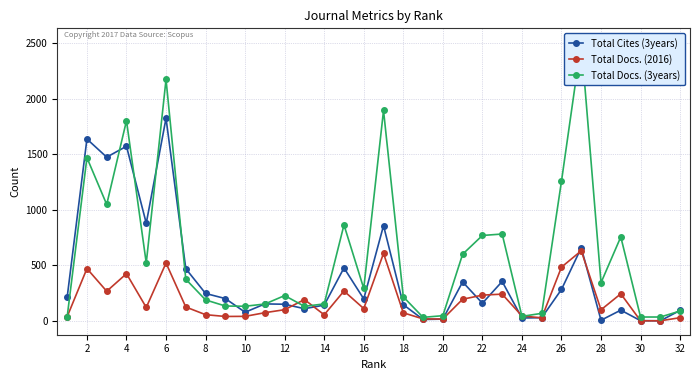

List the series in order of their overall mean, lowest first.

Total Docs. (2016), Total Cites (3years), Total Docs. (3years)